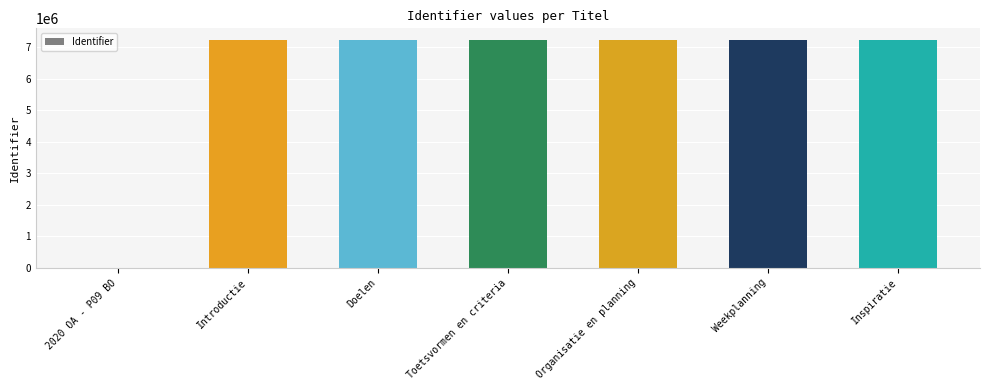

What is the sum of the values at Introductie and Doelen?

14474350